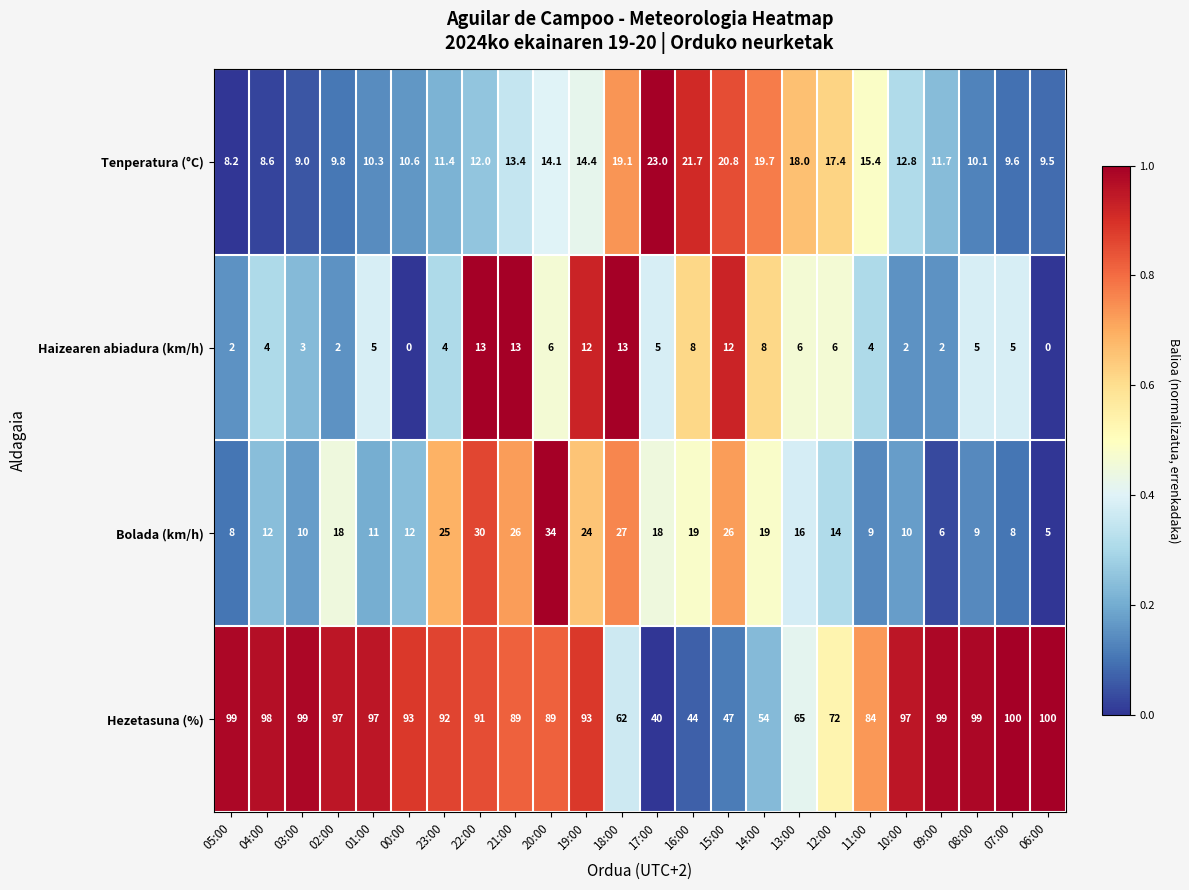

What is the total value across all series at 09:00?

118.7